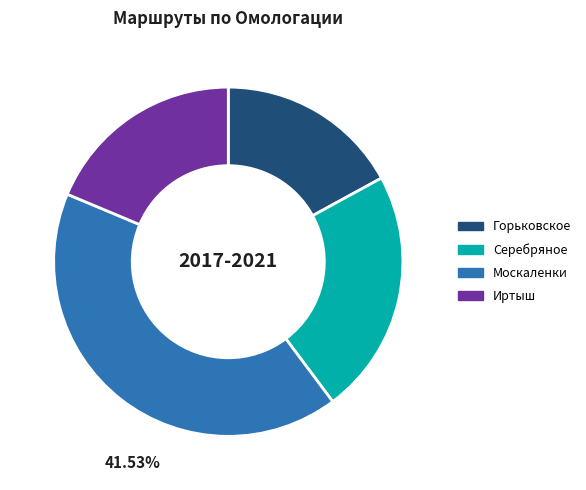

Approximately how many times larger is the value at Москаленки compared to Горьковское?

2.4